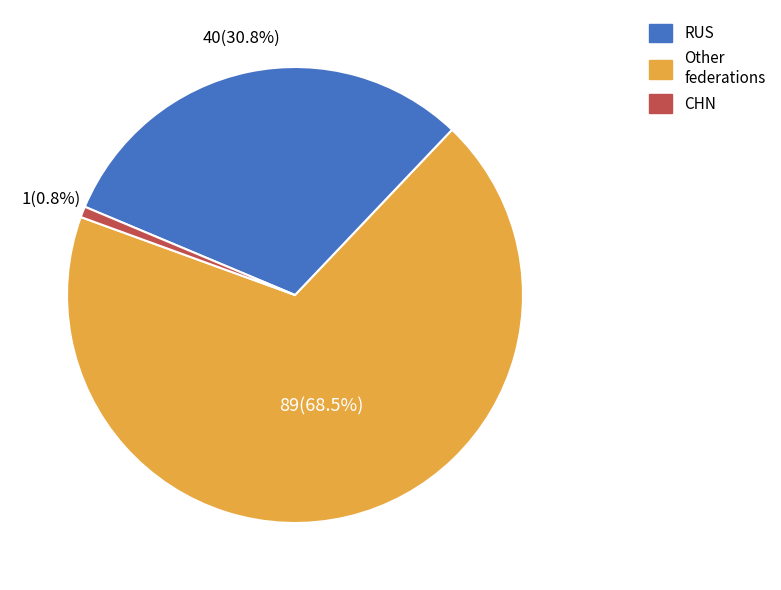

Rank the categories by value from lowest to highest.

CHN, Other, RUS